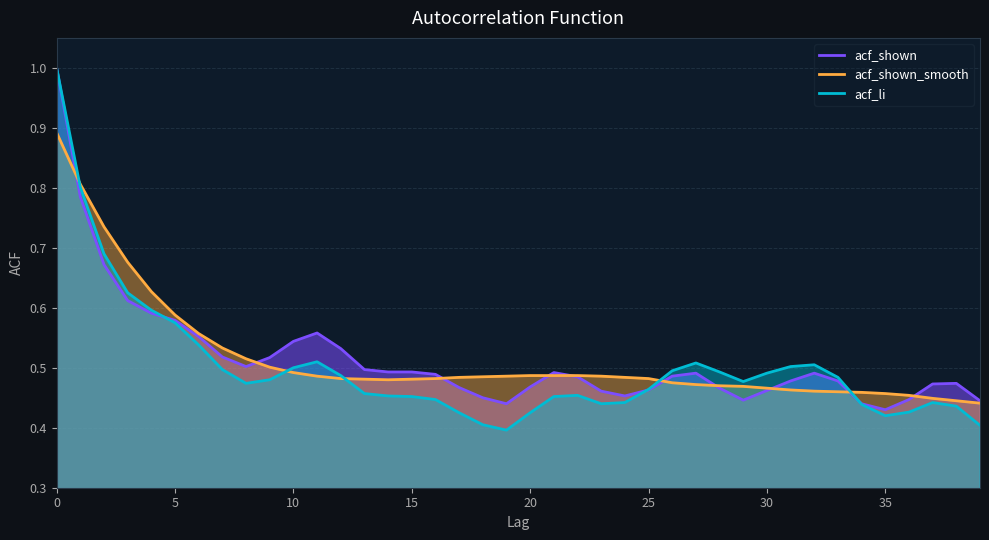

What is the minimum value shown in the chart?

0.4